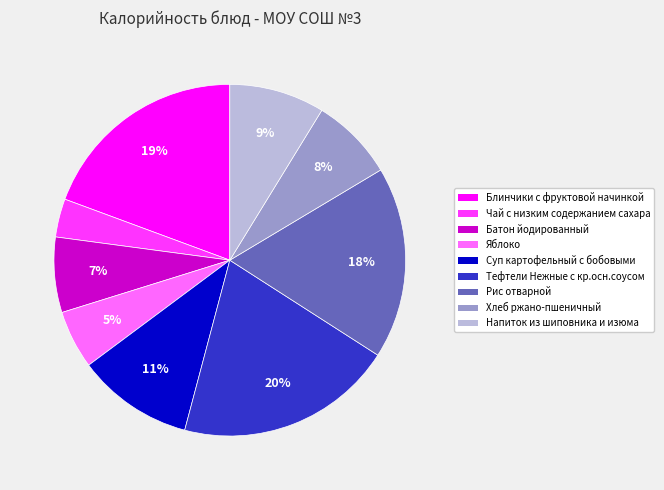

Combined, do Блинчики с фруктовой начинкой and Батон йодированный account for over 50%?

No